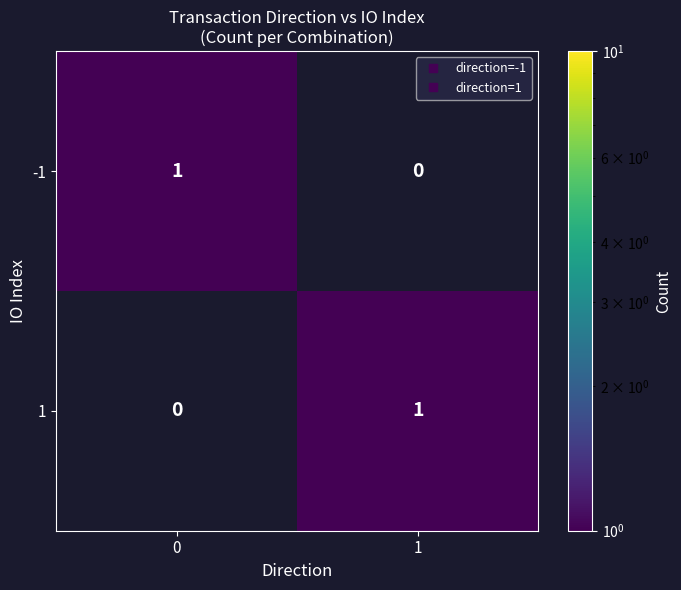

Reading left to right, transcribe all the data shown in this chart.

-1: 0=1	1=0
1: 0=0	1=1